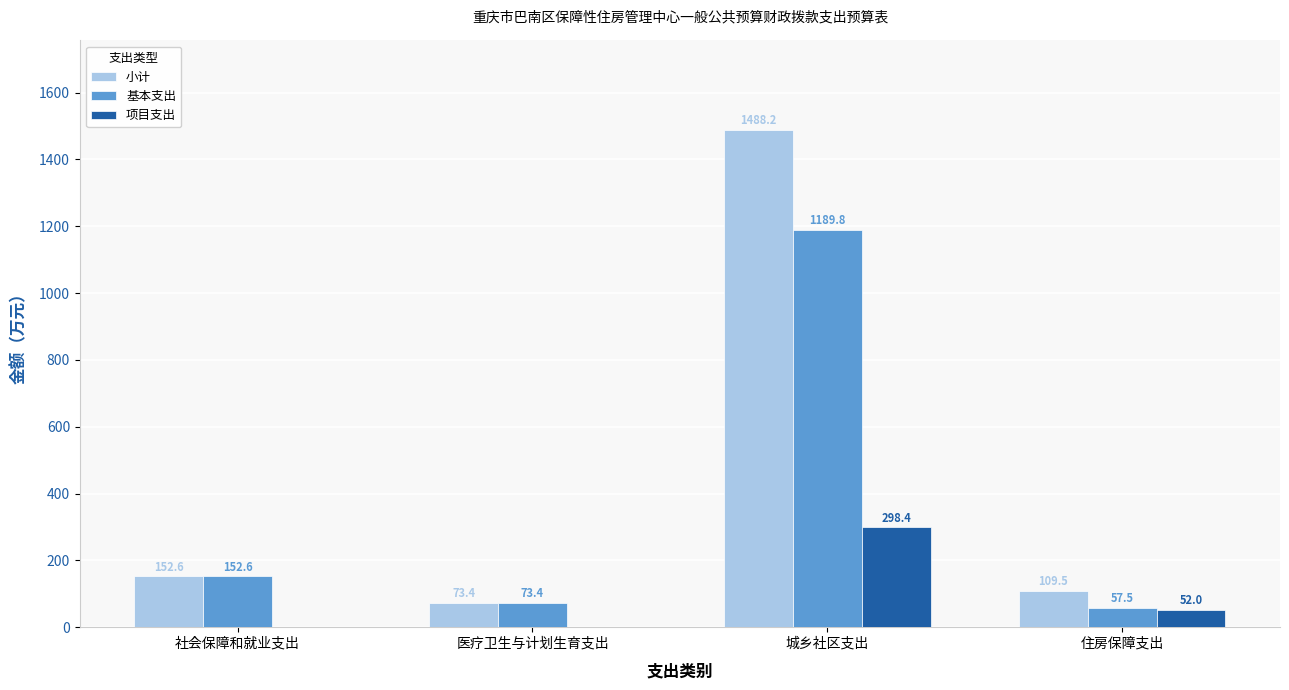

How many values in 项目支出 are above zero?

2